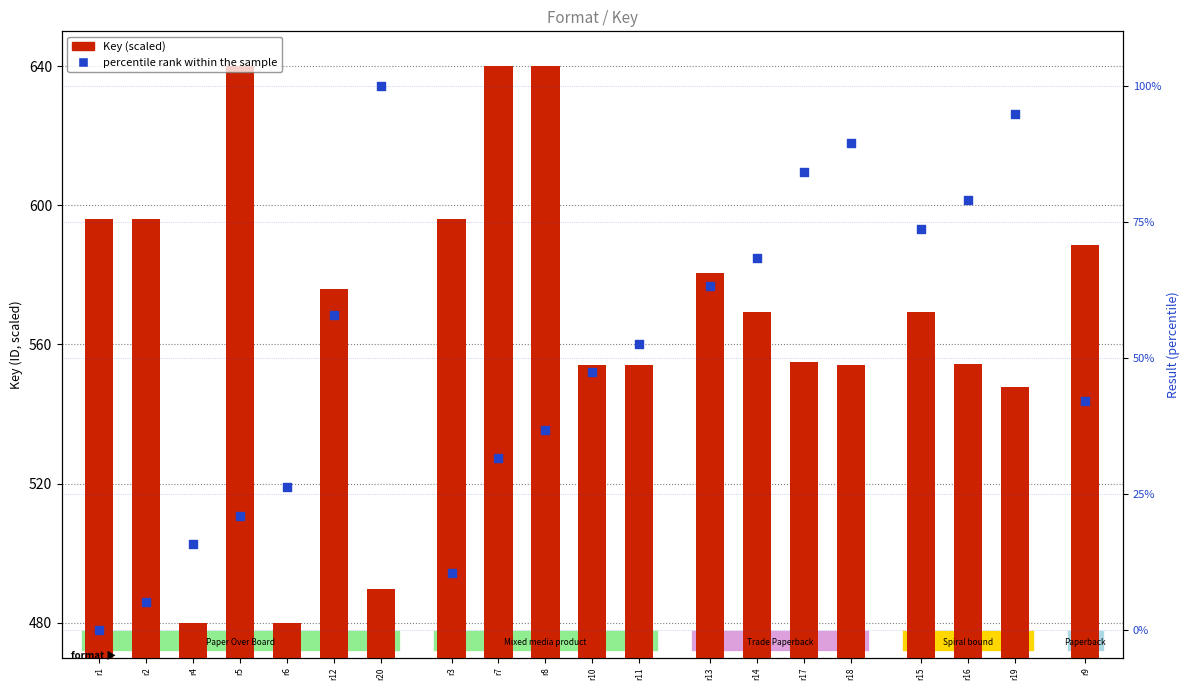

Is the value of Key (scaled) at r11 greater than the value of percentile rank within the sample at r8?

Yes